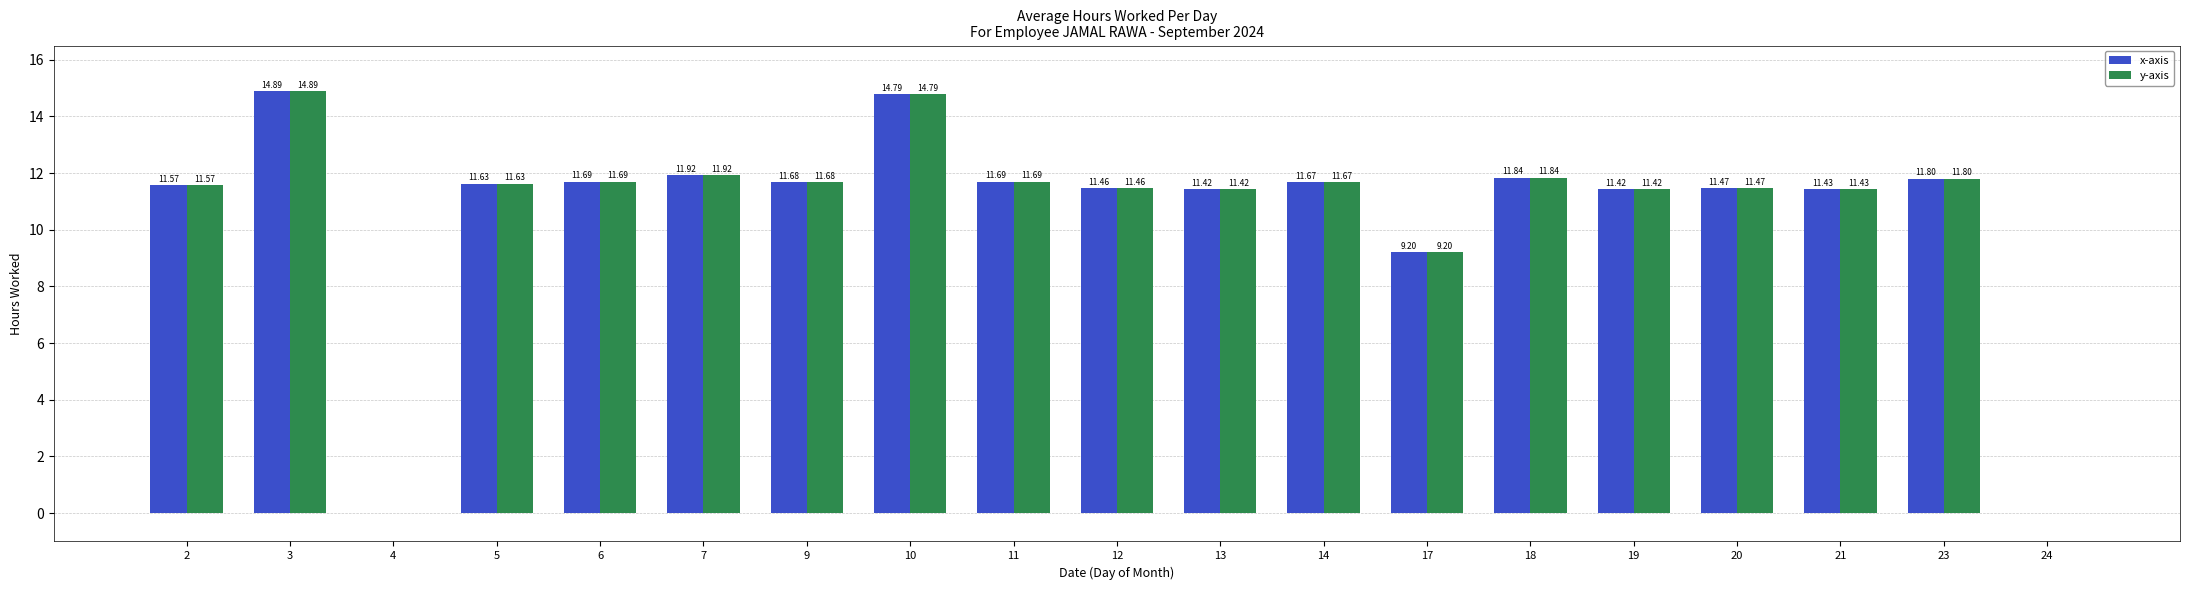

What is the greatest value displayed?

14.9